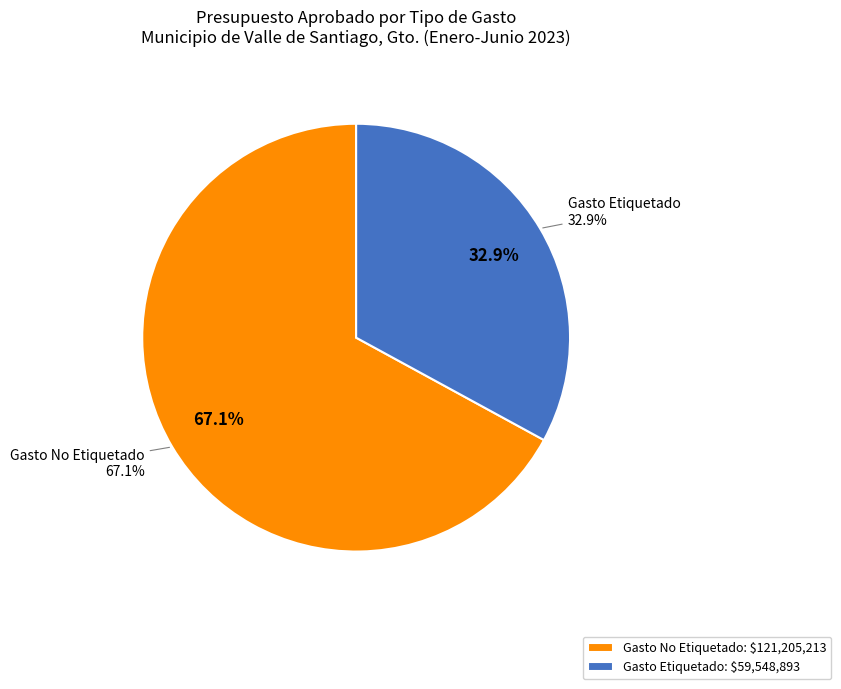

Which slice is the largest?

Gasto No Etiquetado